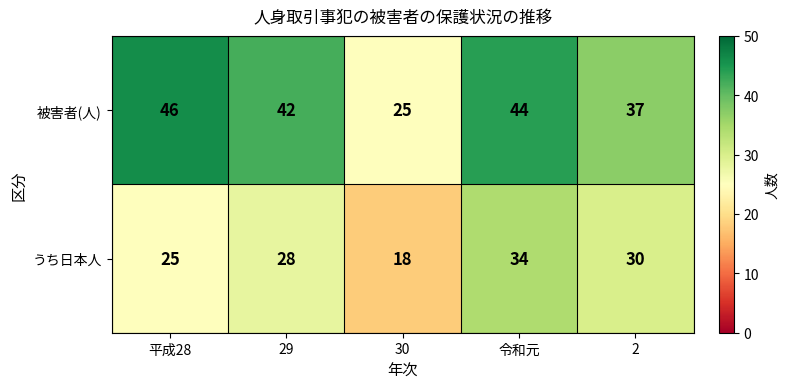

Rank the series at 29 from lowest to highest value.

うち日本人, 被害者(人)